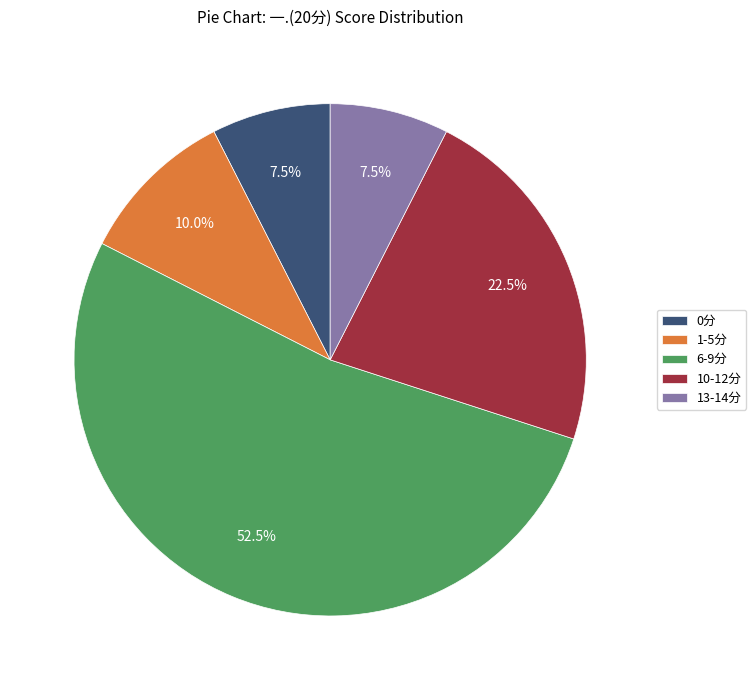

Which category has the biggest portion of the pie?

6-9分